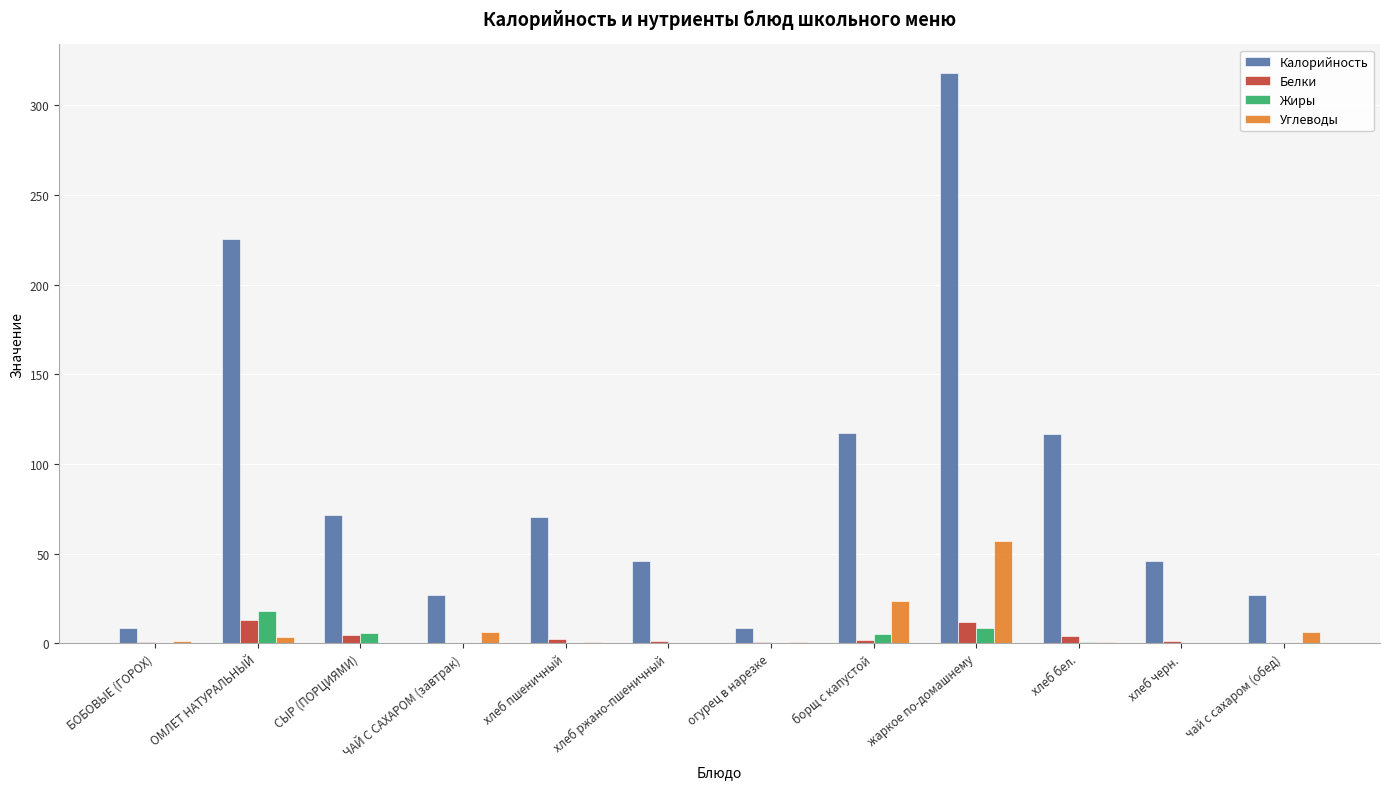

What is the greatest value displayed?

318.0